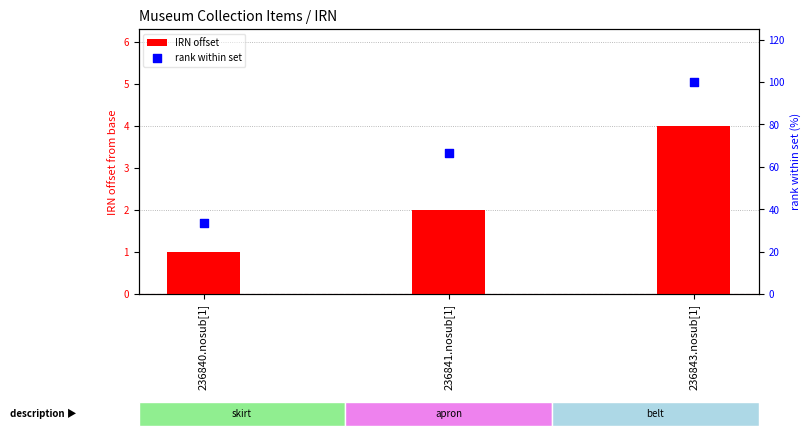

Is the value of rank within set at 236843.nosub[1] greater than the value of IRN offset at 236841.nosub[1]?

Yes